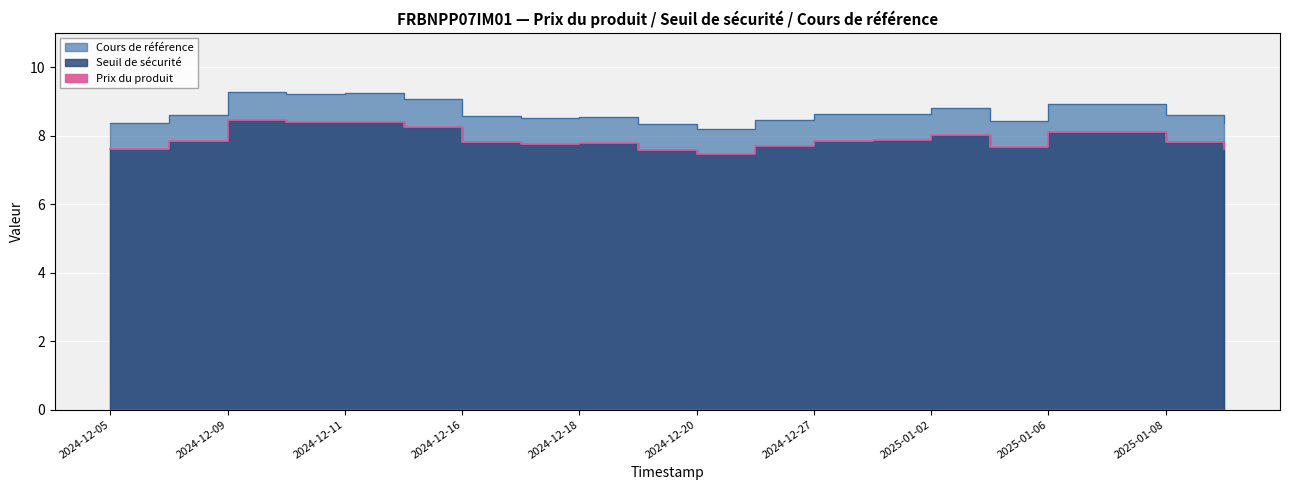

Between 2024-12-16 and 2025-01-02, which is larger?

2025-01-02